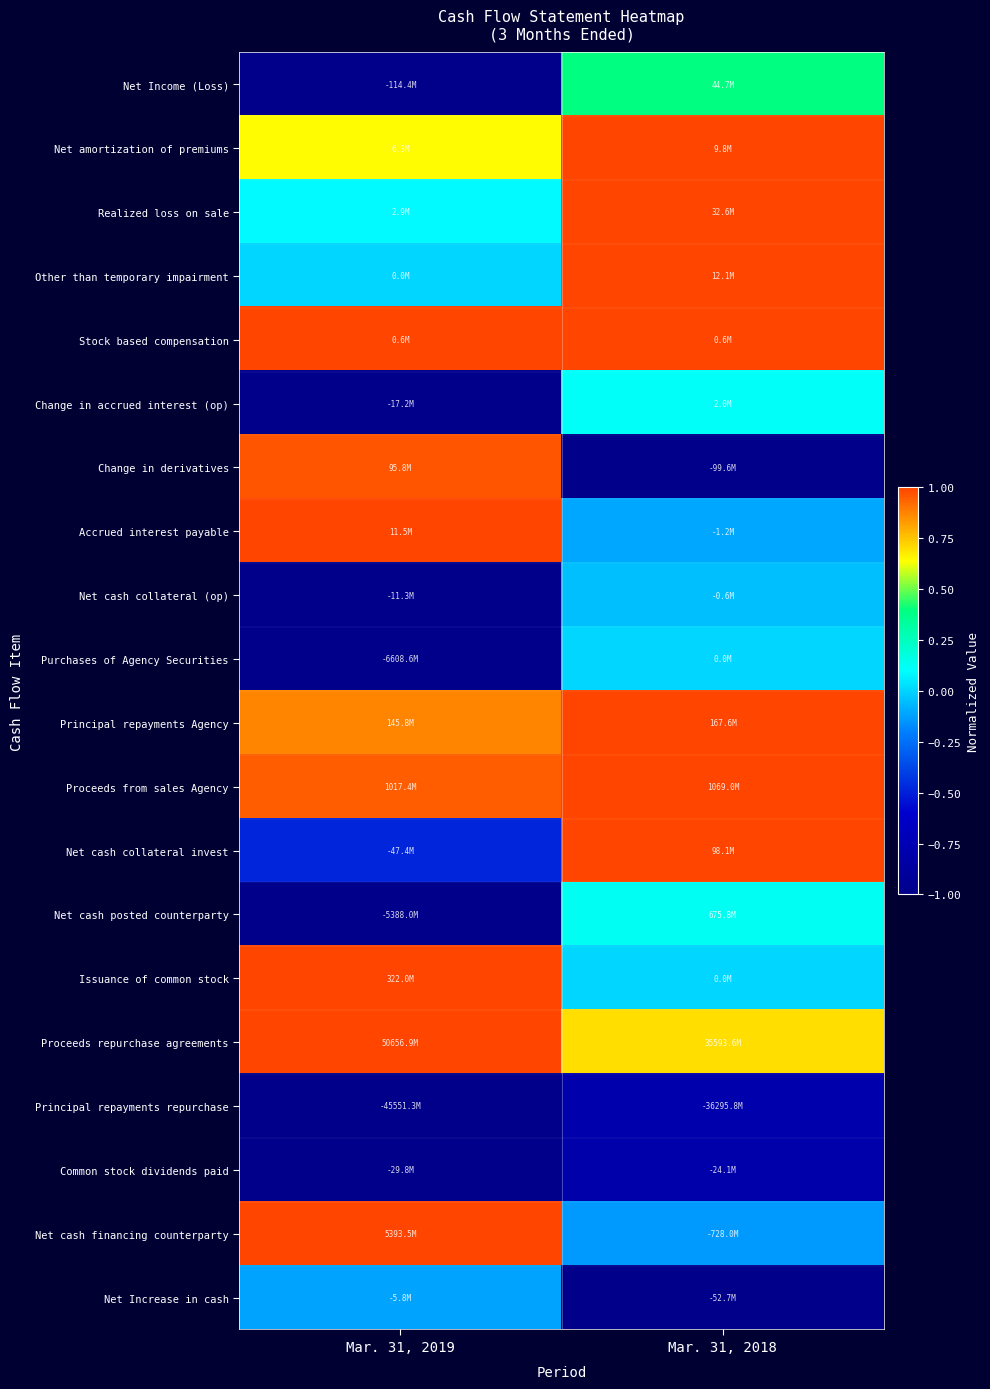

At which category does the chart reach its minimum across all series?

Mar. 31, 2019